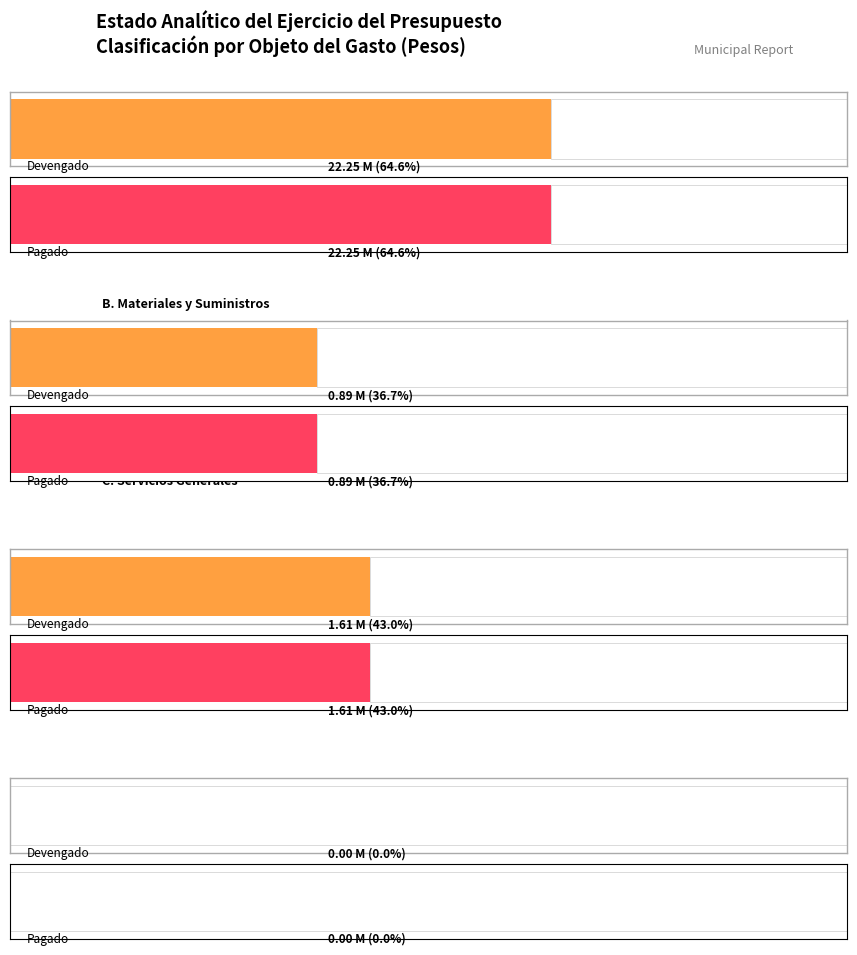

What is the difference between the maximum and minimum values in the Pagado series?

22246896.9